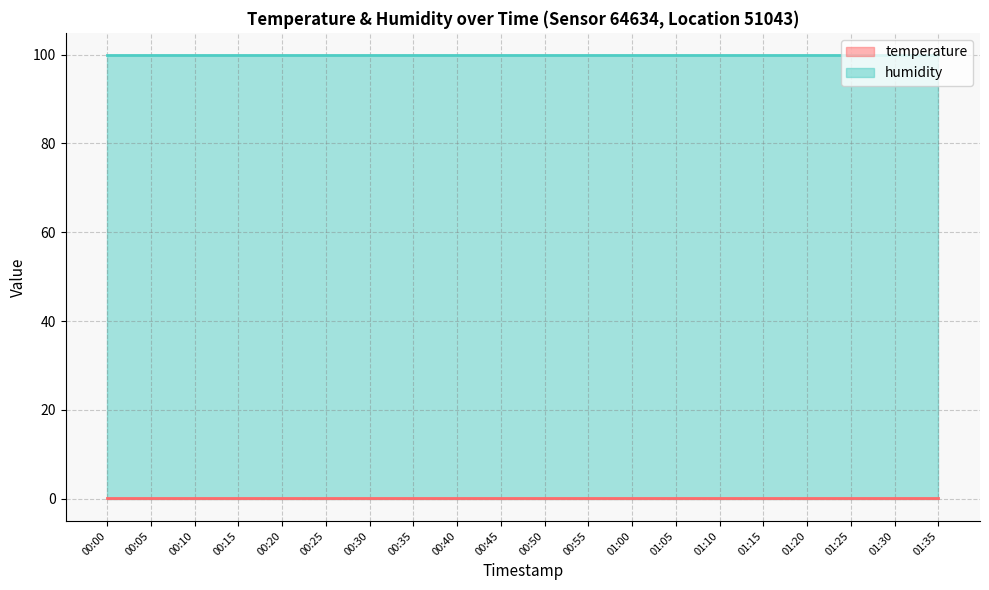

At which label is humidity closest to 99?

00:00